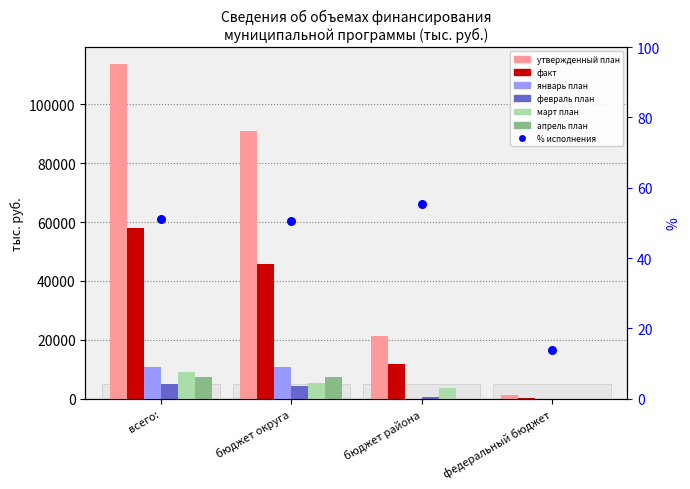

Which series contains the lowest Y value?

январь план